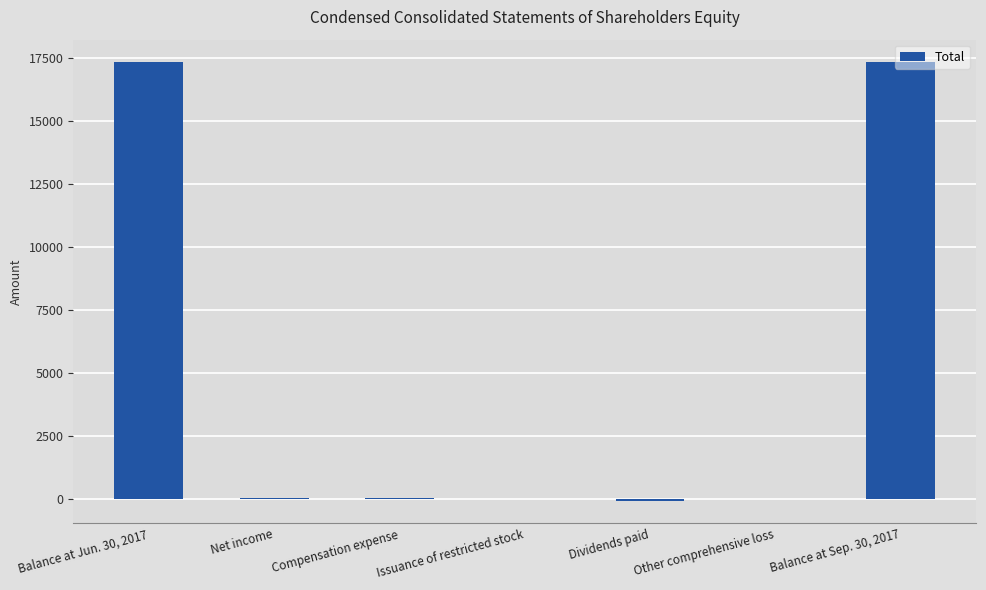

Between Balance at Jun. 30, 2017 and Issuance of restricted stock, which is larger?

Balance at Jun. 30, 2017